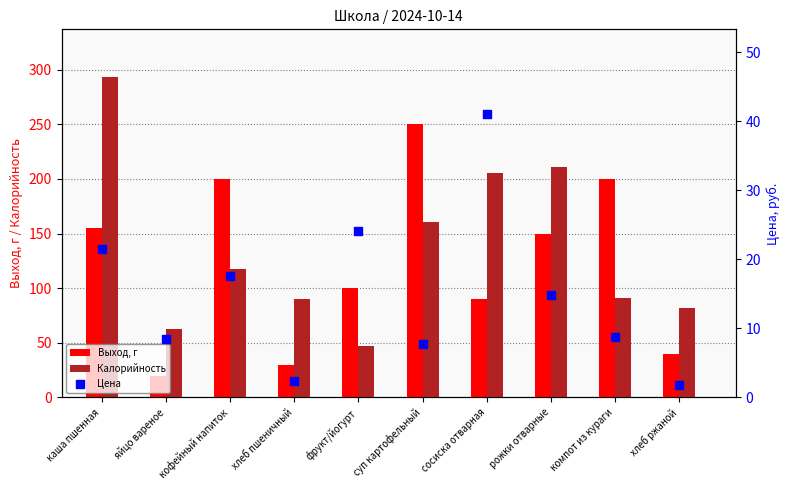

What is the total value across all series at рожки отварные?

375.9